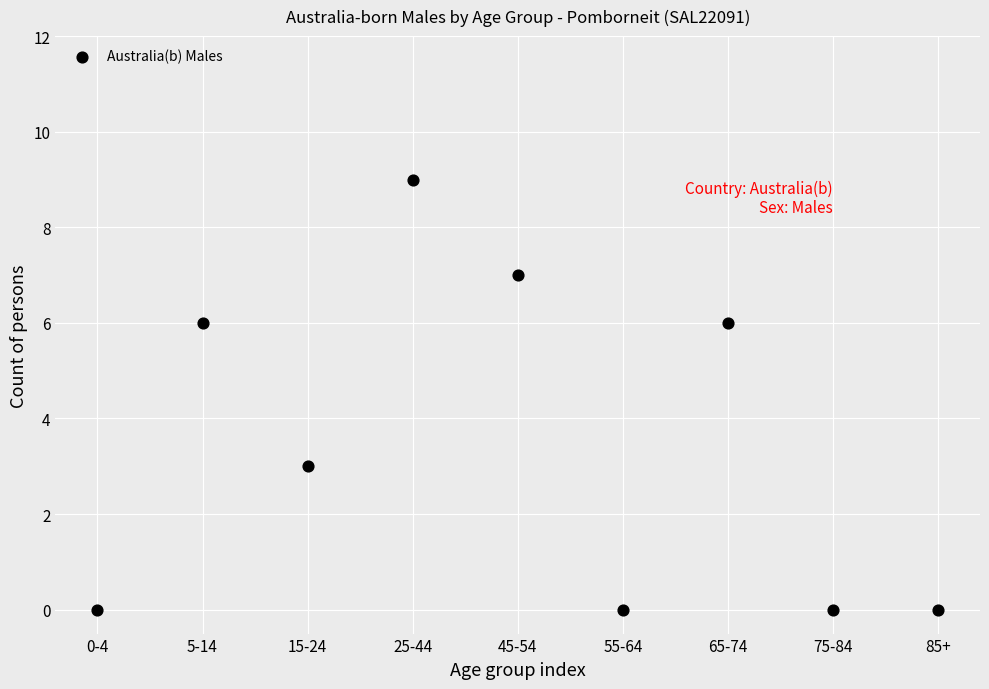

What is the average Y value?

3